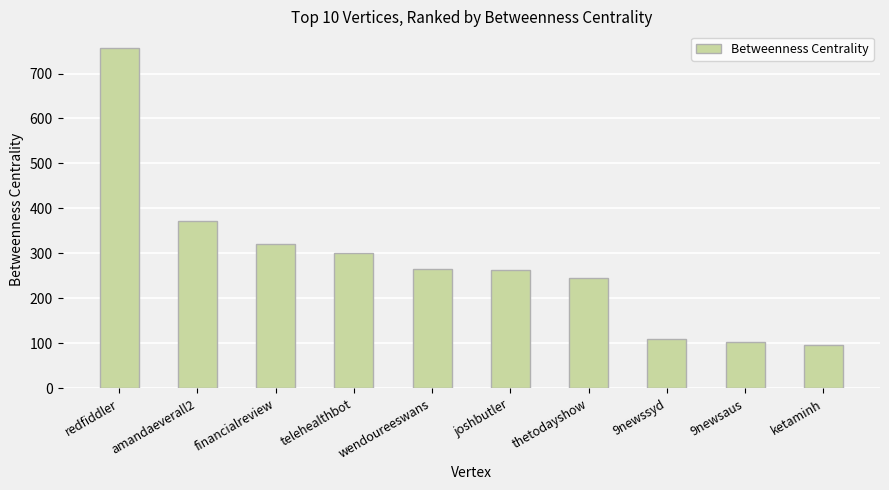

Which category has the lowest value across all series?

ketaminh